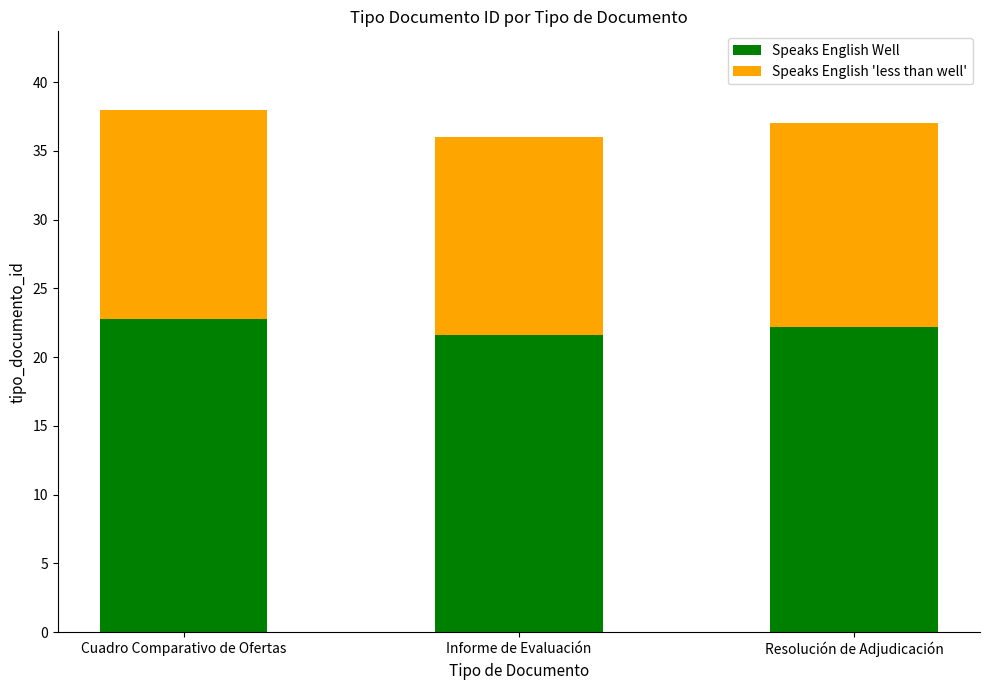

Does the chart contain any negative values?

No